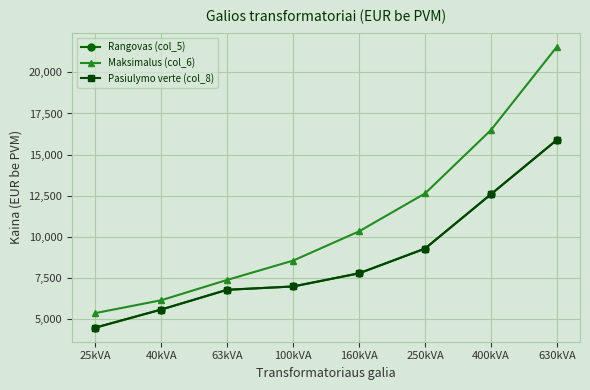

Which category has the highest value in the Rangovas (col_5) series?

630kVA